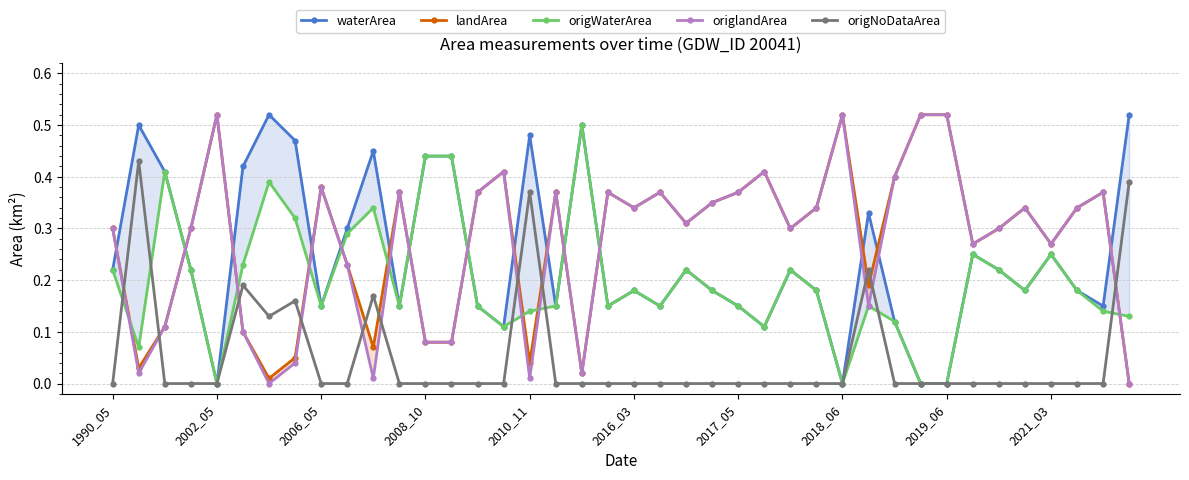

At how many categories does at least one series exceed 0?

40